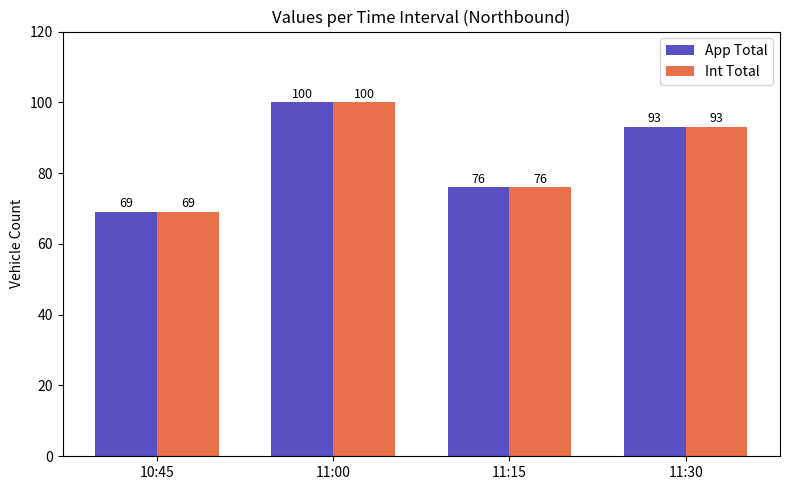

Count the number of data series in this chart.

2